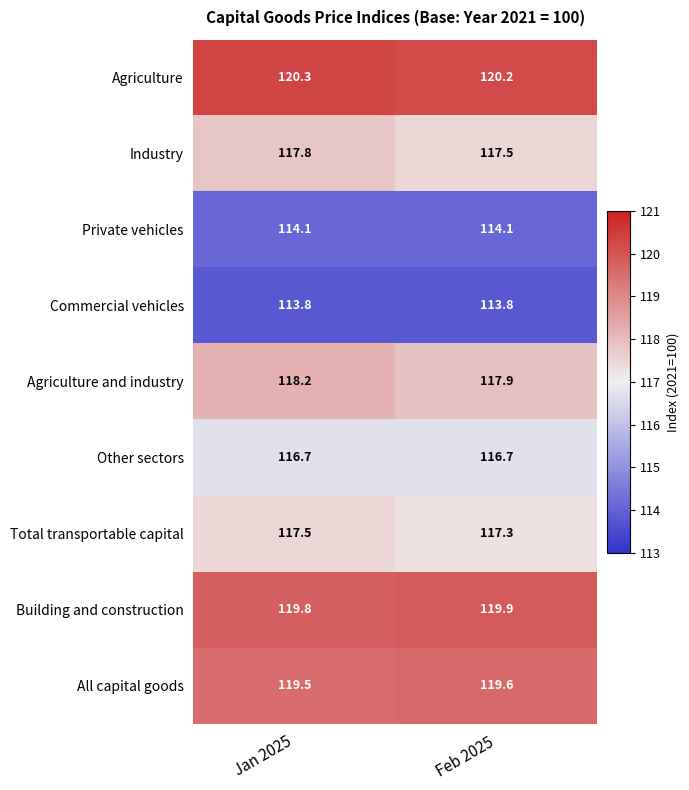

Read the Agriculture and industry value at Jan 2025.

118.2